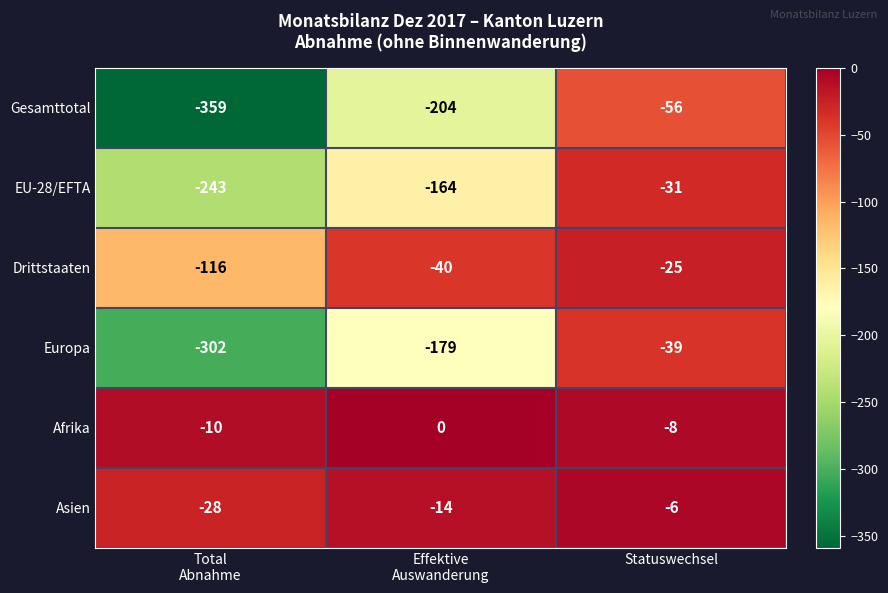

What is the approximate value of Gesamttotal at Statuswechsel, to the nearest 10?

-60